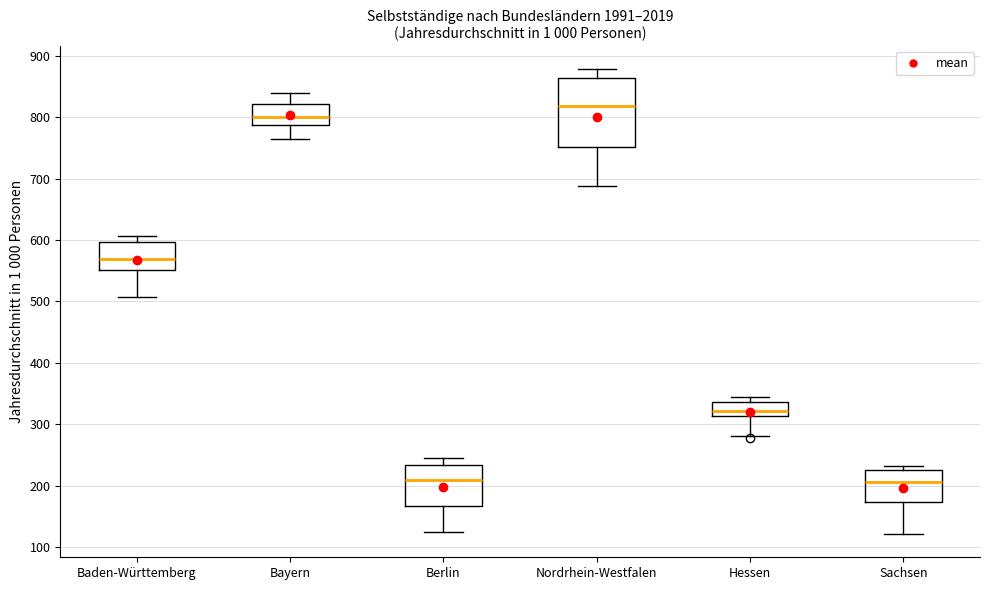

Comparing the boxes themselves (not the whiskers), which one is the tallest?

Nordrhein-Westfalen